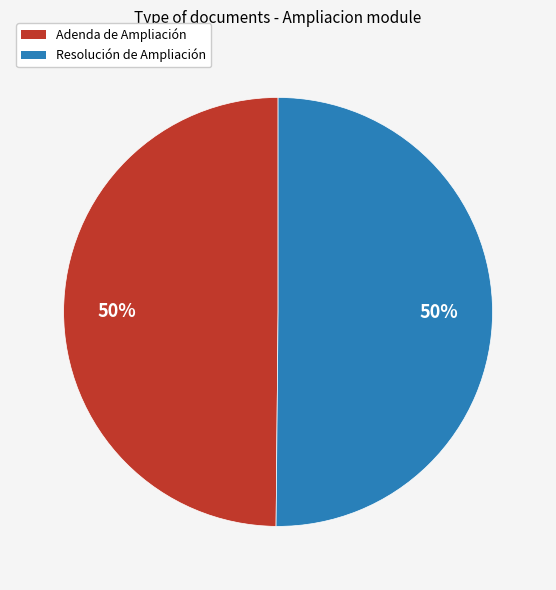

To the nearest percent, what is the average slice percentage?

50%